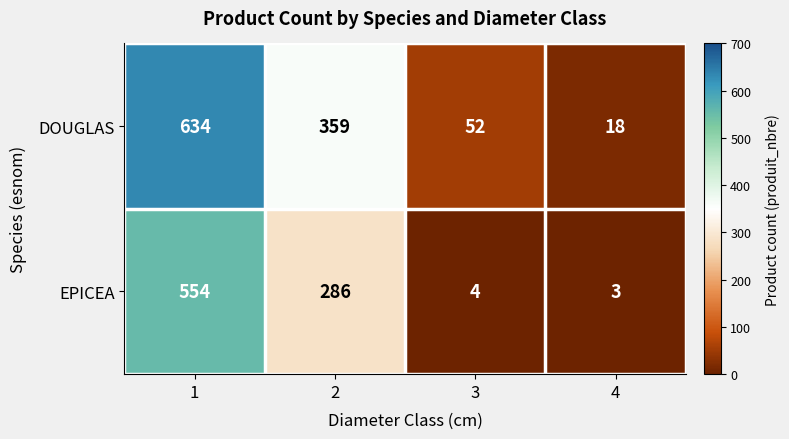

True or false: DOUGLAS has a value of 18 at 4.

True